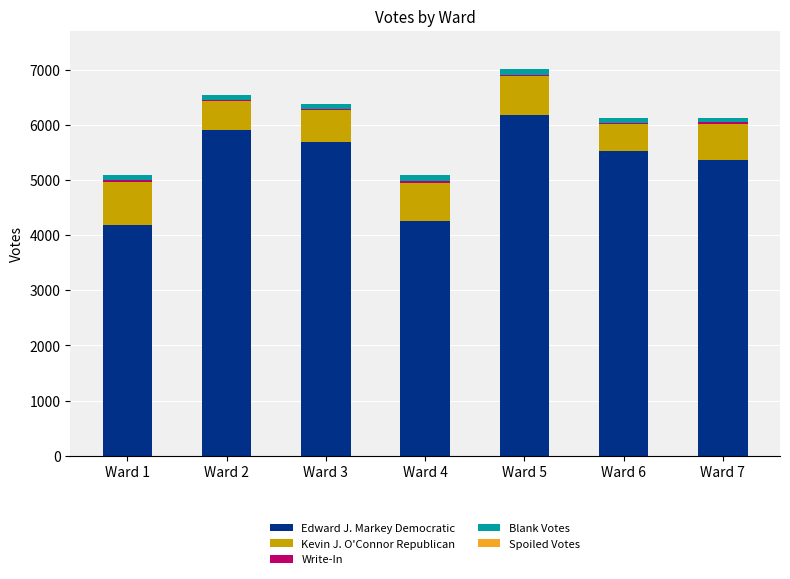

Are the bars grouped side by side (vs. stacked)?

No